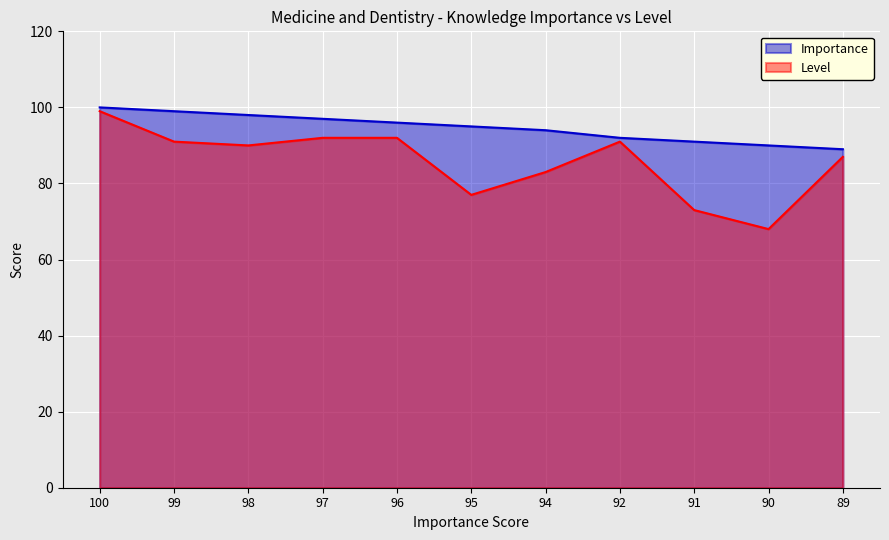

What is the sum of the Level values at 95 and 98?

167